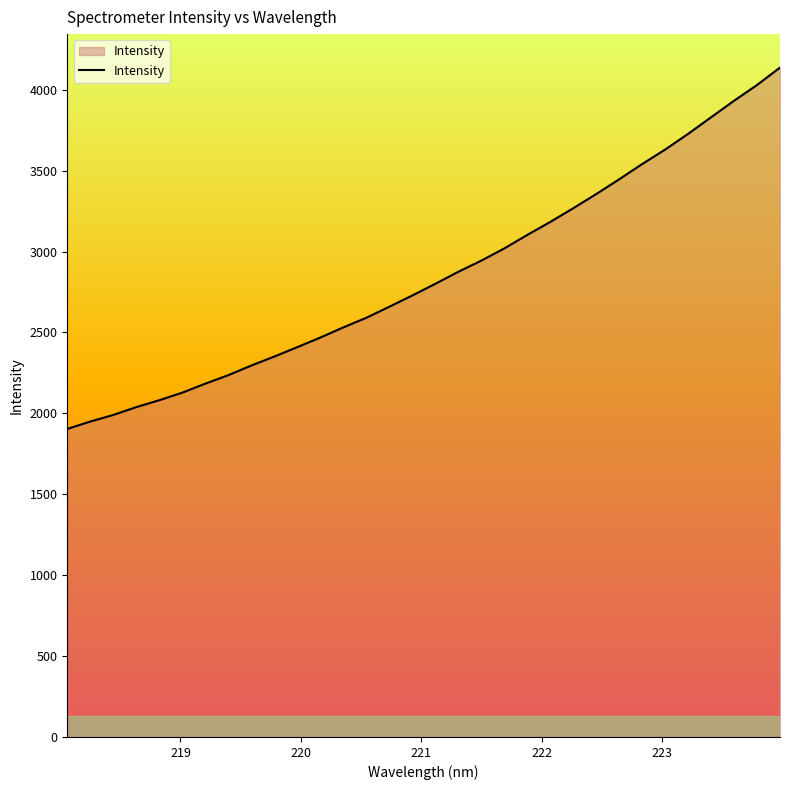

What is the difference between the maximum and minimum values?

2233.1